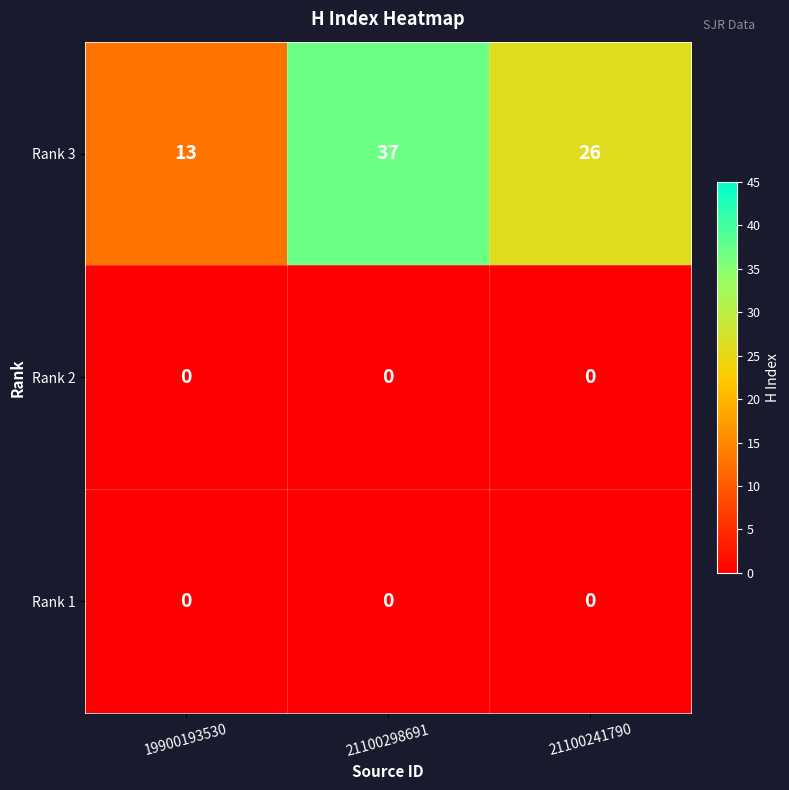

True or false: Rank 1 has a value of 0 at 21100241790.

True